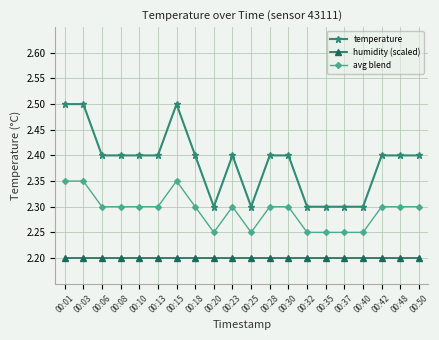

Is the value of avg blend at 00:37 greater than the value of humidity (scaled) at 00:28?

Yes